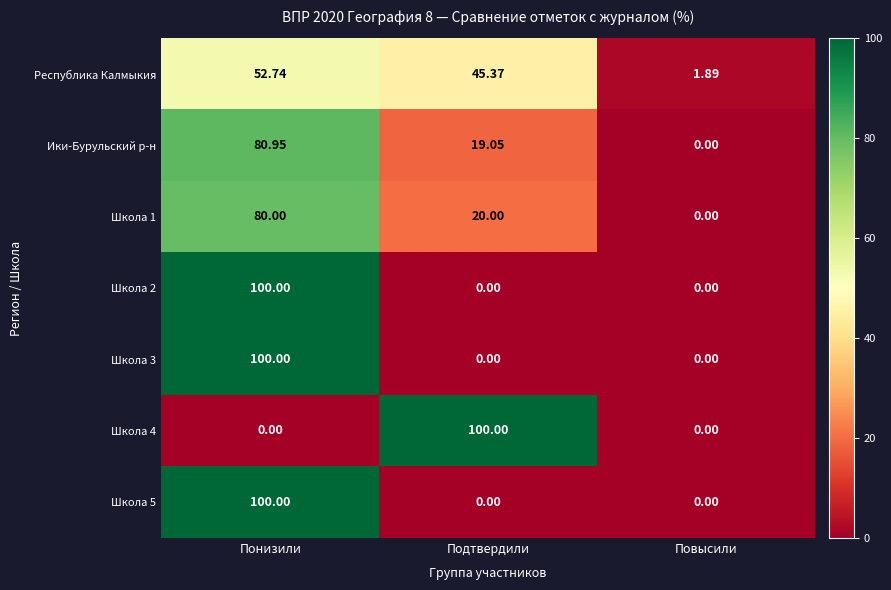

List the labels in order of Школа 1 value, largest first.

Понизили, Подтвердили, Повысили